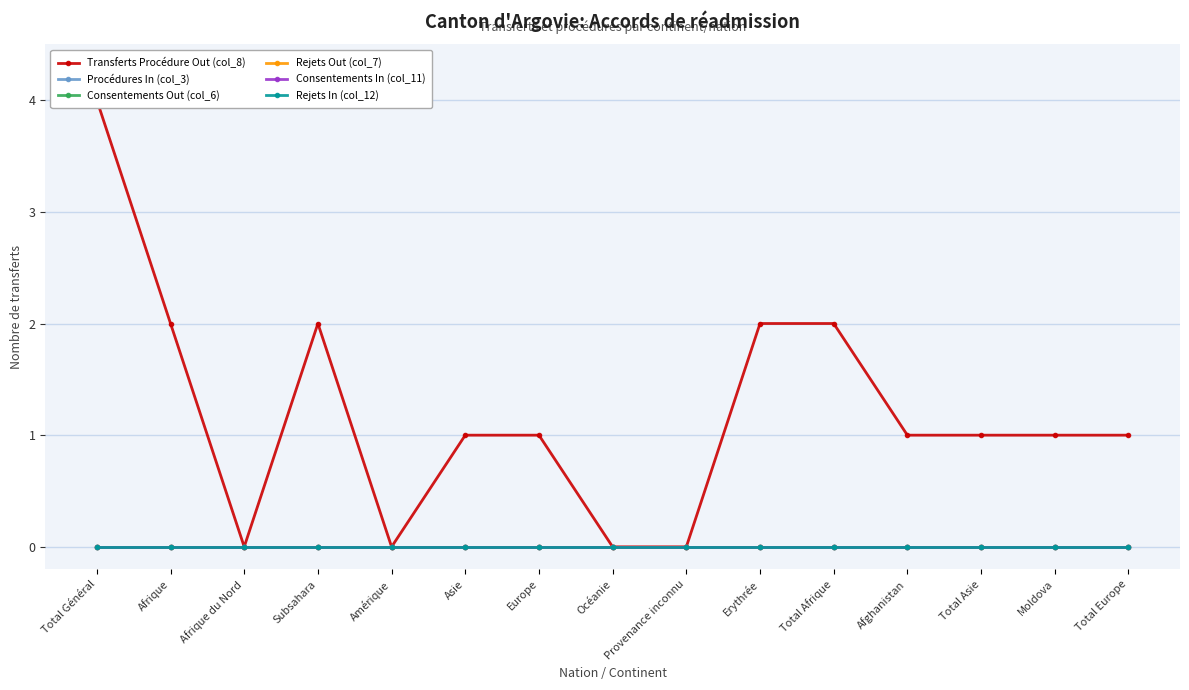

Which series has the largest range (max minus min)?

Transferts Procédure Out (col_8)